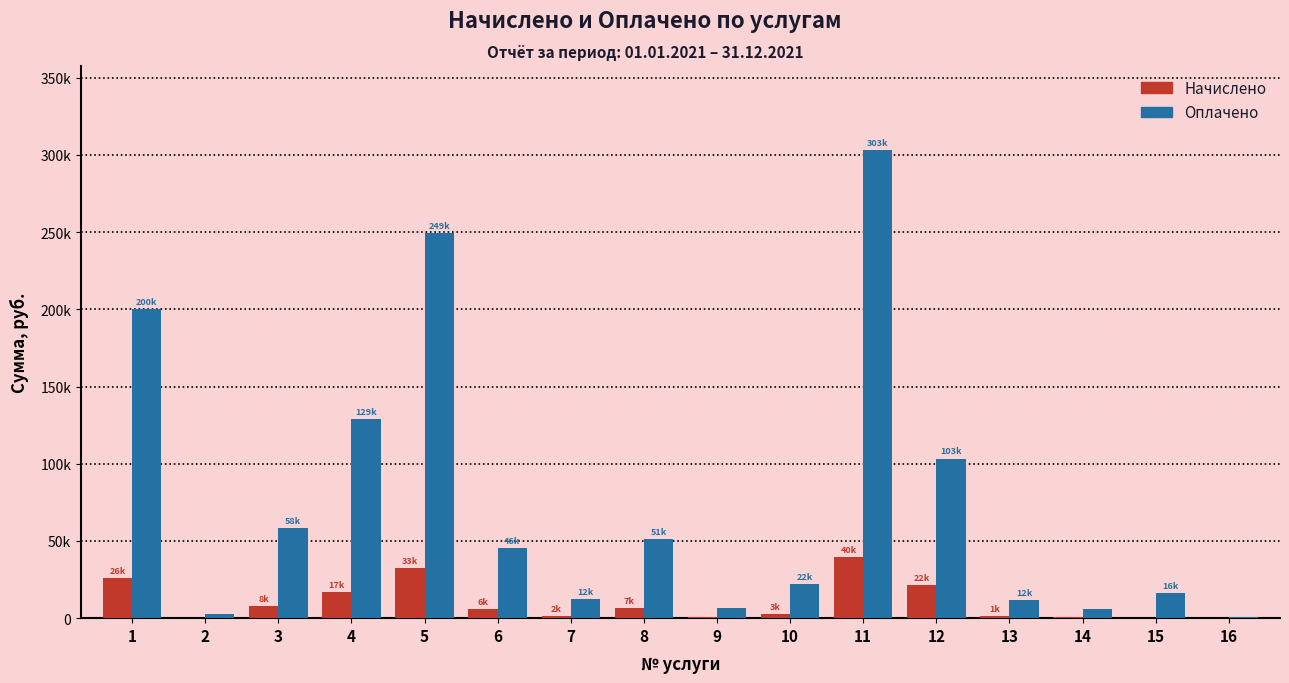

What are all the series names shown in the legend?

Начислено, Оплачено